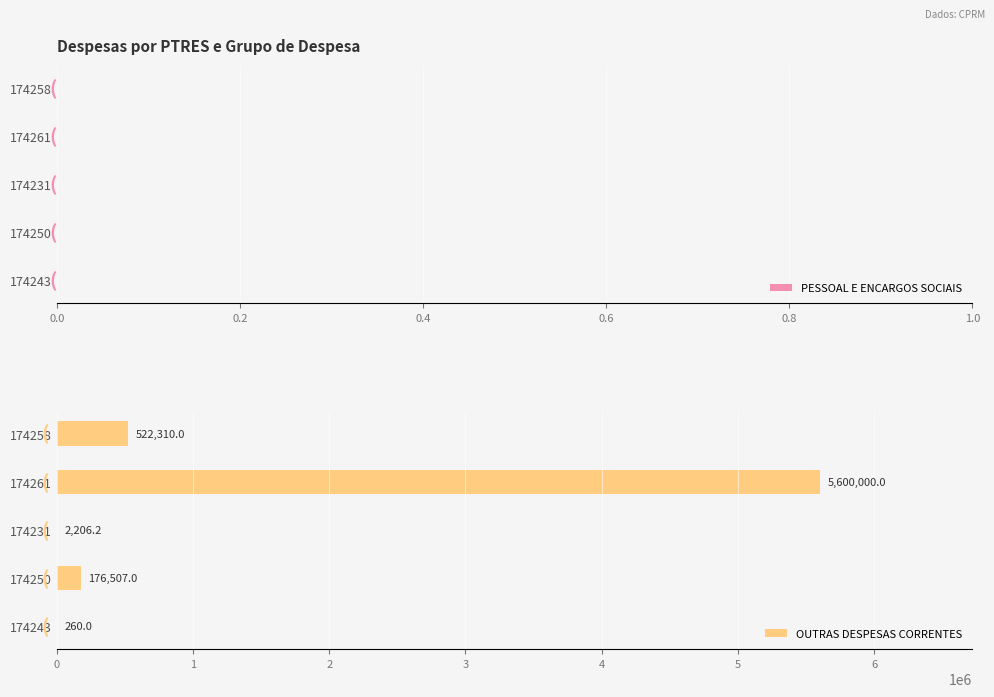

Is it true that the value at 174258 is 887373.4?

False